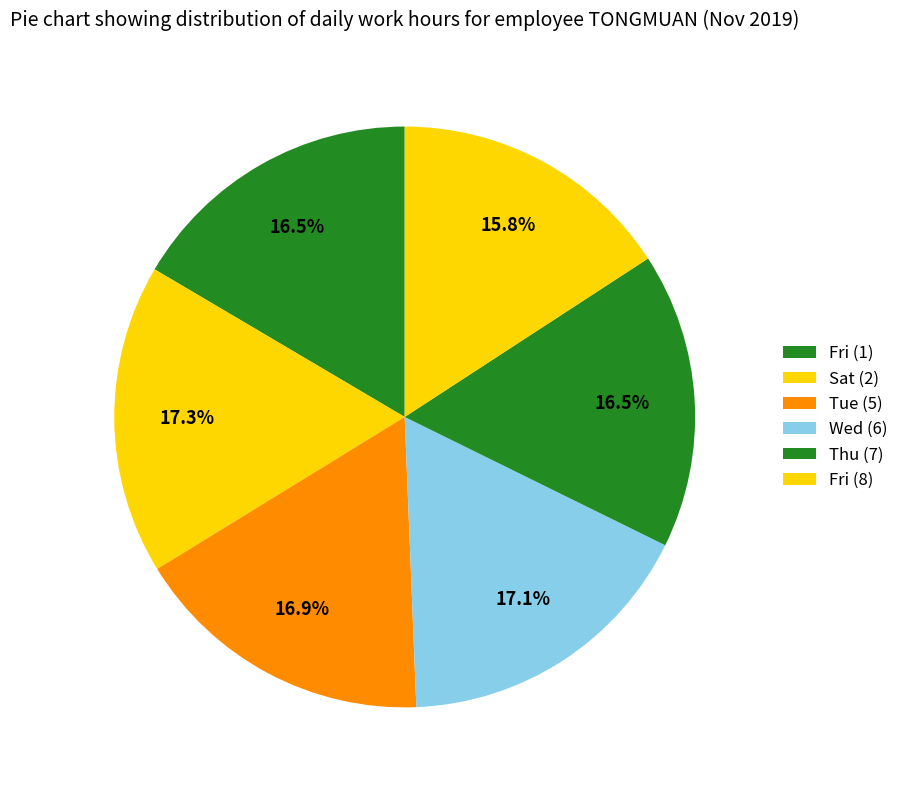

How many slices are in this pie chart?

6